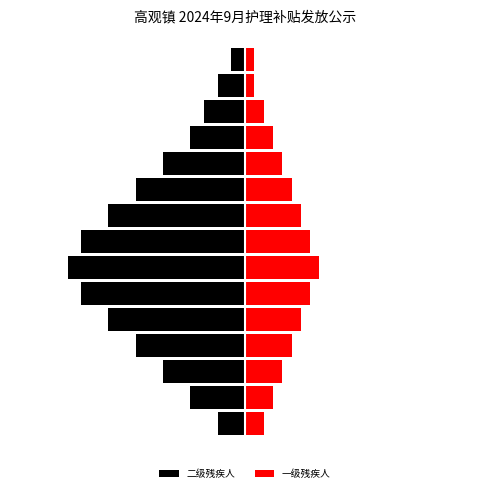

At how many categories does at least one series exceed 2?

9